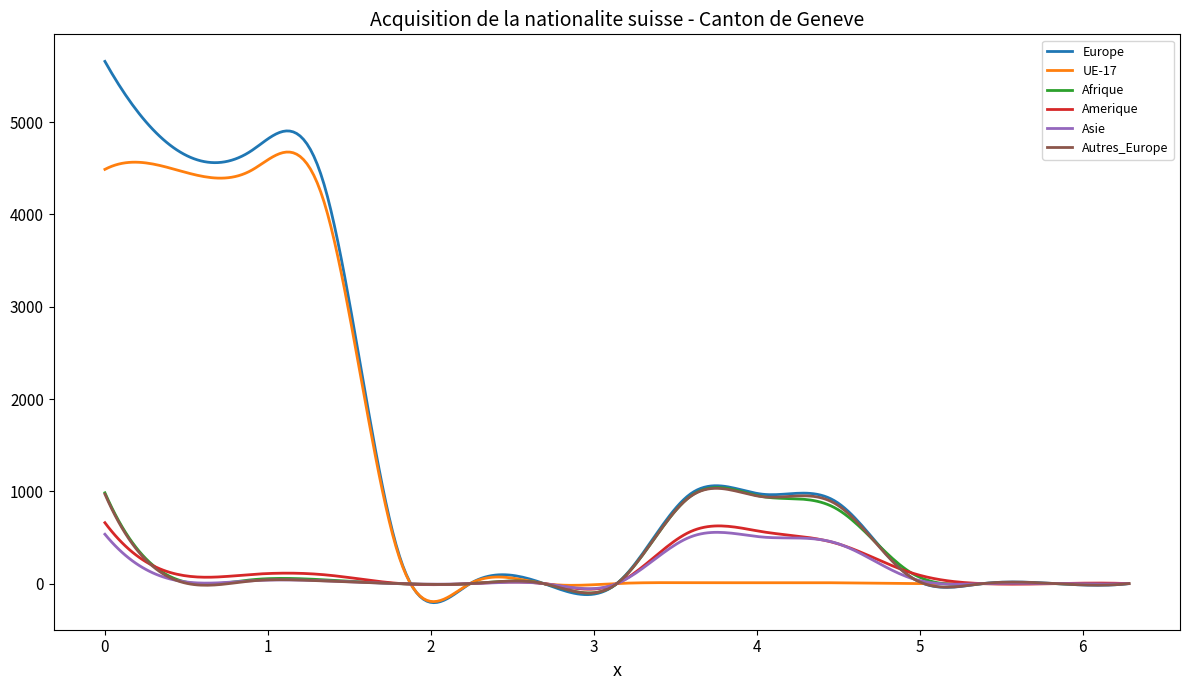

Which series has the largest total across all categories?

Europe